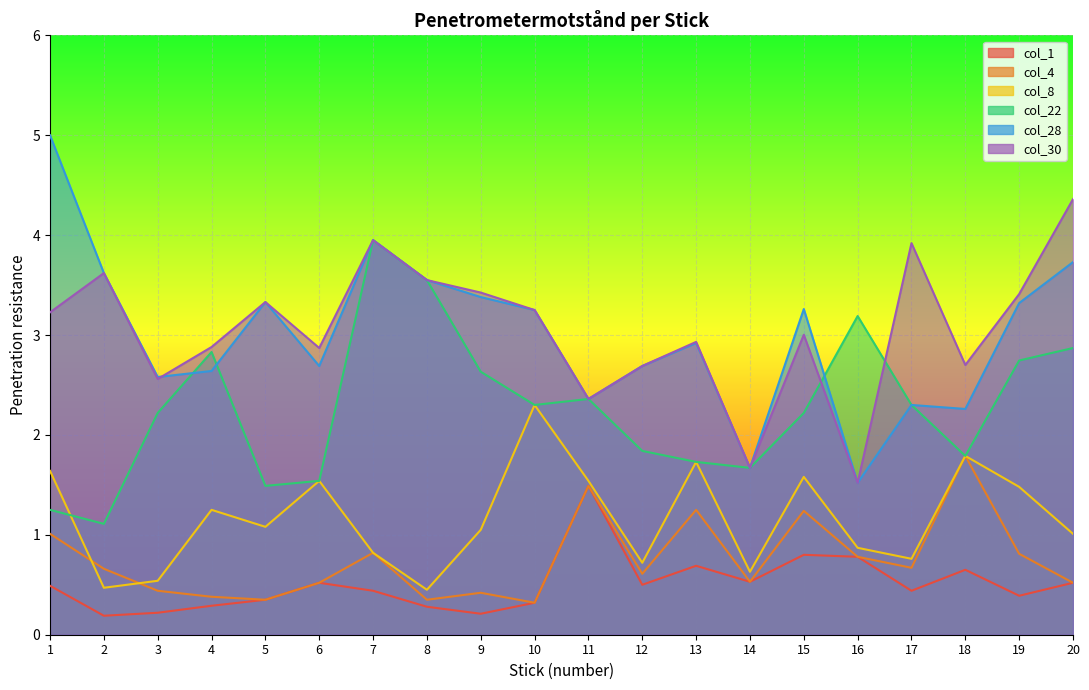

Reading left to right, list all the values displayed in this chart.

col_1: 0.5	0.2	0.2	0.3	0.3	0.5	0.4	0.3	0.2	0.3	1.5	0.5	0.7	0.5	0.8	0.8	0.4	0.7	0.4	0.5
col_4: 1.0	0.7	0.4	0.4	0.3	0.5	0.8	0.3	0.4	0.3	1.5	0.6	1.2	0.5	1.2	0.8	0.7	1.8	0.8	0.5
col_8: 1.6	0.5	0.5	1.2	1.1	1.5	0.8	0.5	1.1	2.3	1.5	0.7	1.7	0.6	1.6	0.9	0.8	1.8	1.5	1.0
col_22: 1.2	1.1	2.2	2.8	1.5	1.5	4.0	3.5	2.6	2.3	2.4	1.8	1.7	1.7	2.2	3.2	2.3	1.8	2.7	2.9
col_28: 5.0	3.6	2.6	2.6	3.3	2.7	4.0	3.5	3.4	3.2	2.4	2.7	2.9	1.7	3.3	1.5	2.3	2.3	3.3	3.7
col_30: 3.2	3.6	2.6	2.9	3.3	2.9	4.0	3.5	3.4	3.2	2.4	2.7	2.9	1.7	3.0	1.5	3.9	2.7	3.4	4.4